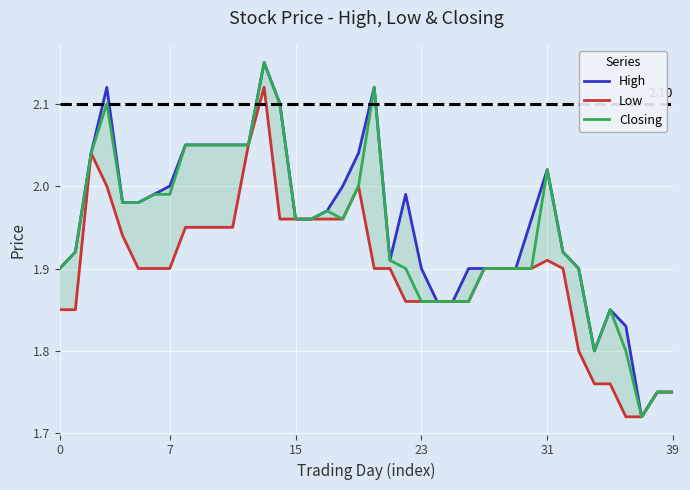

Which series has the largest range (max minus min)?

High